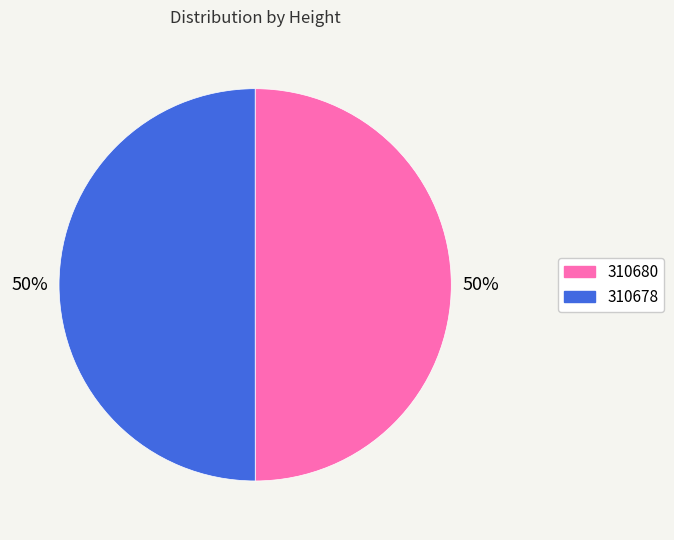

To the nearest percent, what portion does 310680 represent?

50%